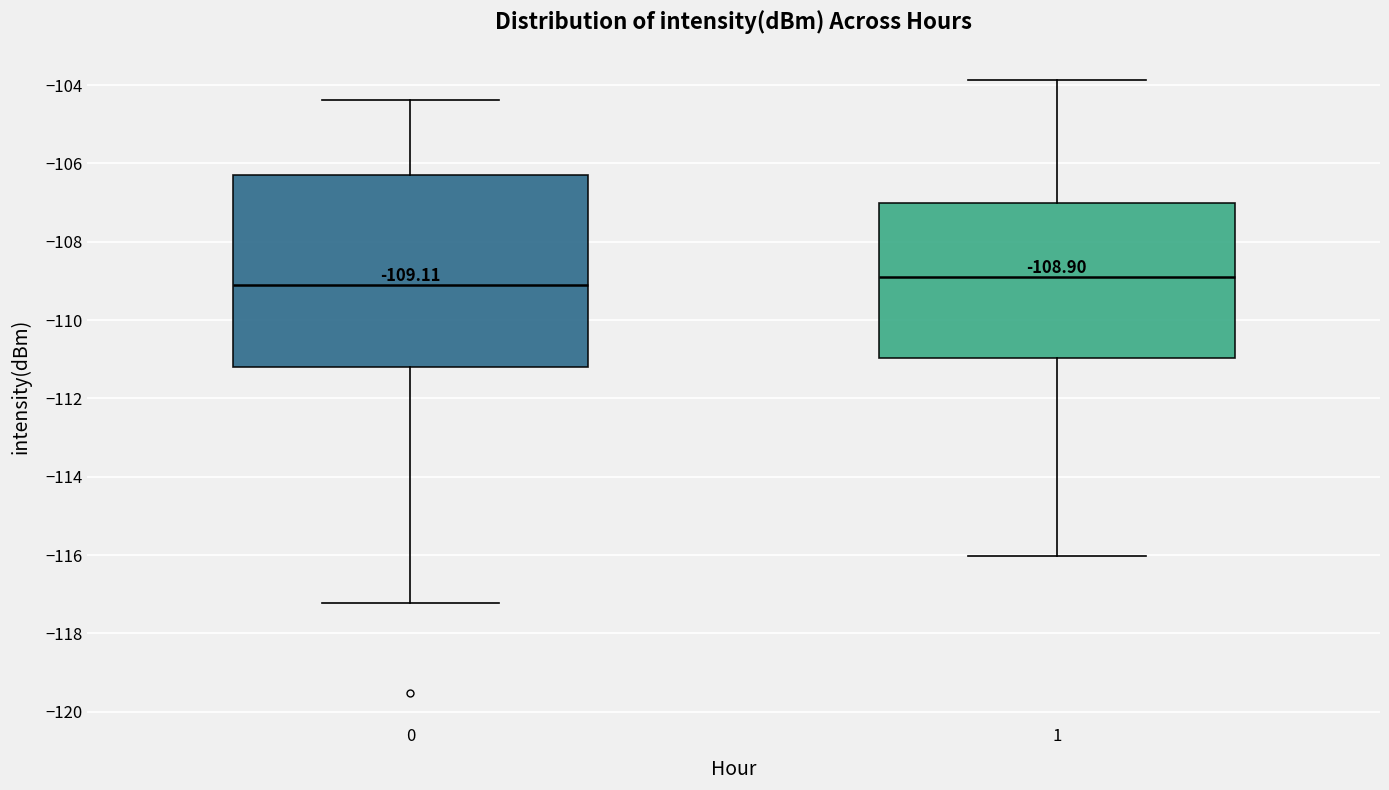

Which box is the tallest, from its lower edge to its upper edge?

0